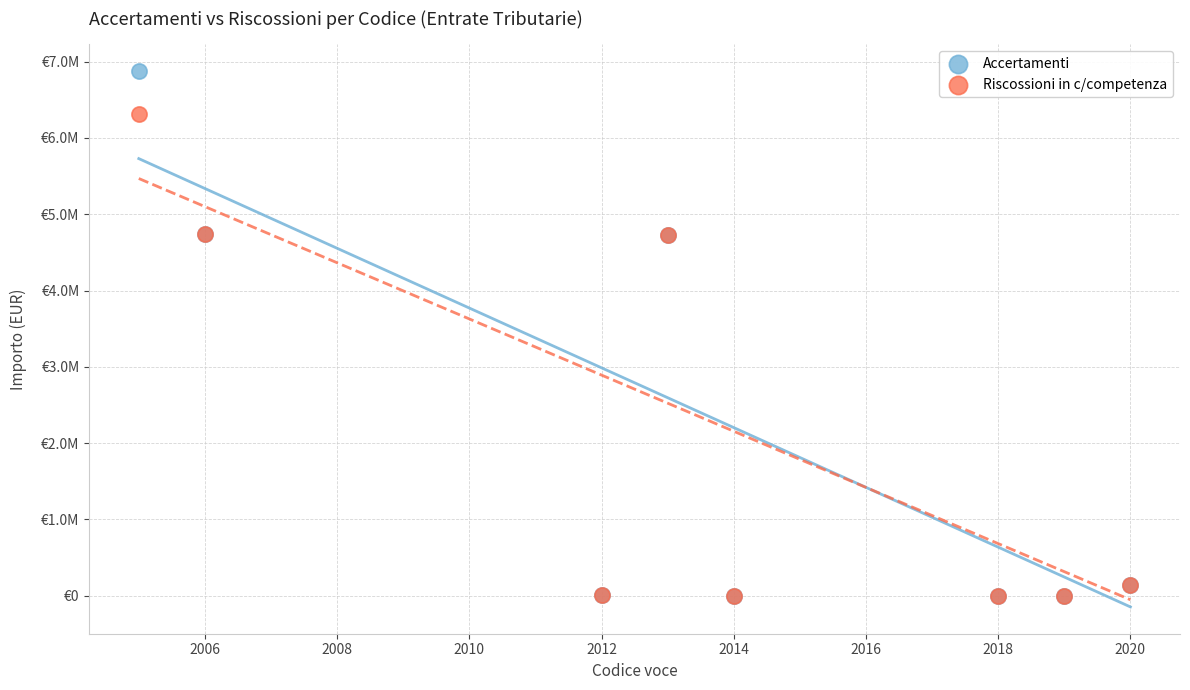

Which series has the largest Y range (max minus min)?

Accertamenti